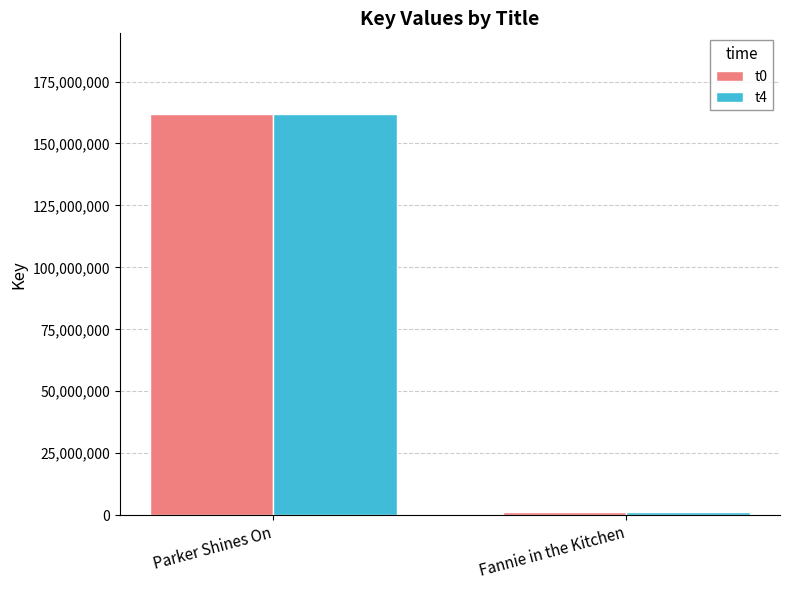

True or false: t4 has a value of 1171306 at Fannie in the Kitchen.

True